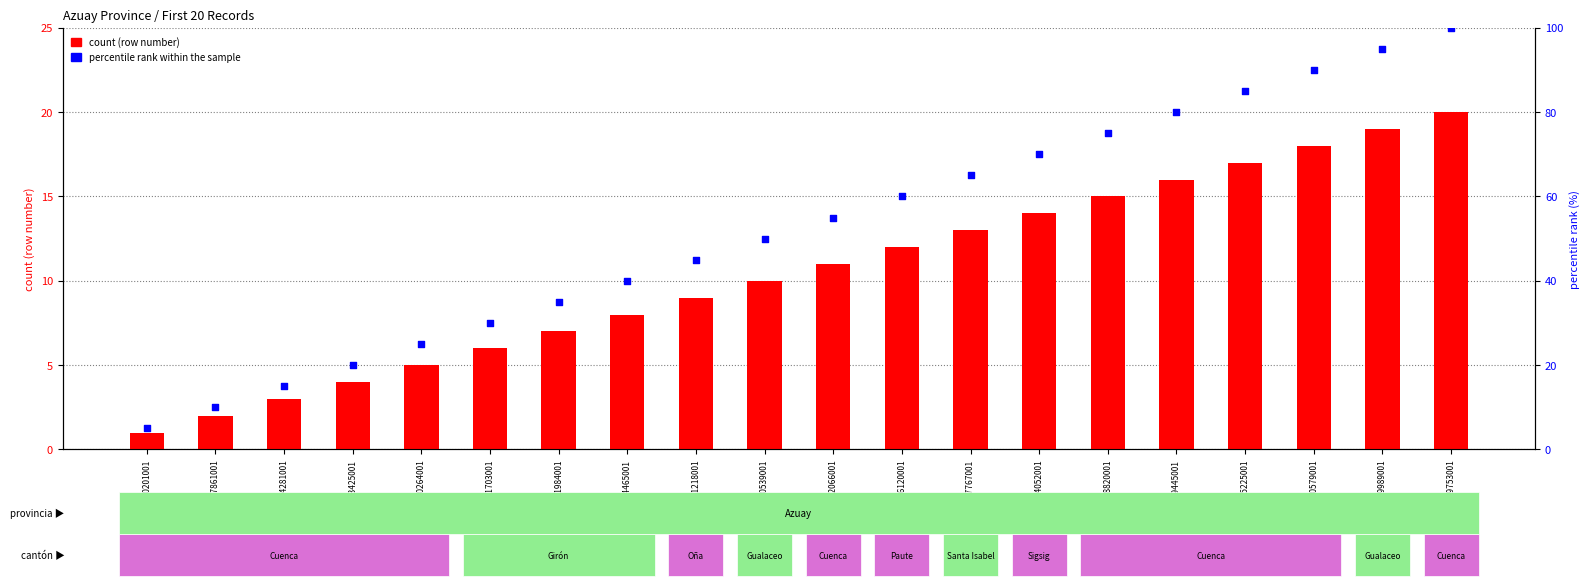

What are all the series names shown in the legend?

count (row number), percentile rank within the sample